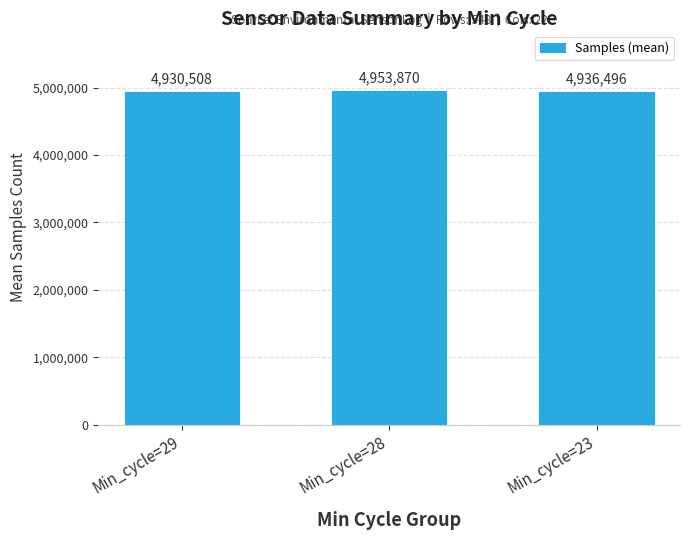

List the labels in order of value, smallest first.

Min_cycle=29, Min_cycle=23, Min_cycle=28